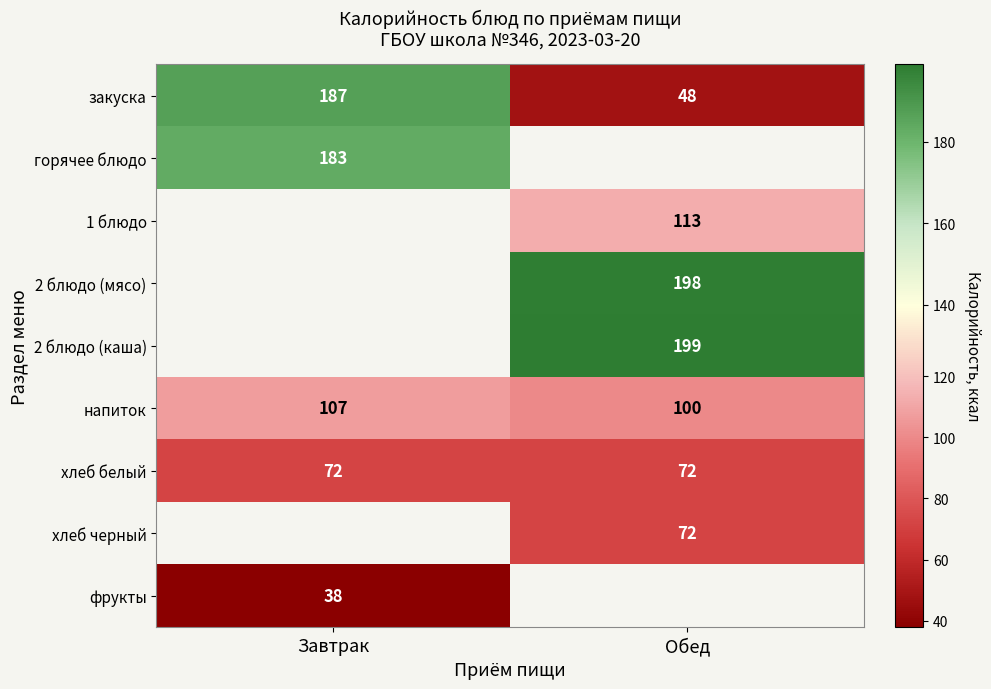

Which category has the lowest value in the закуска series?

Обед